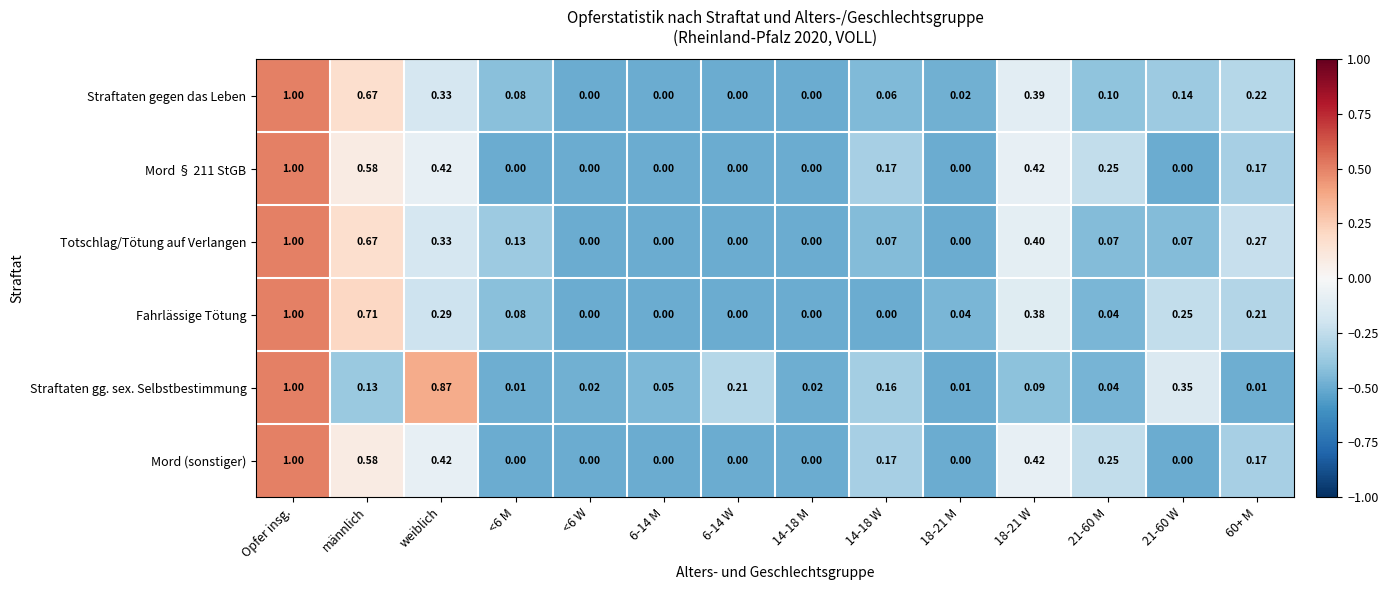

Is the value of Straftaten gegen das Leben at <6 M greater than the value of Mord § 211 StGB at 21-60 M?

No